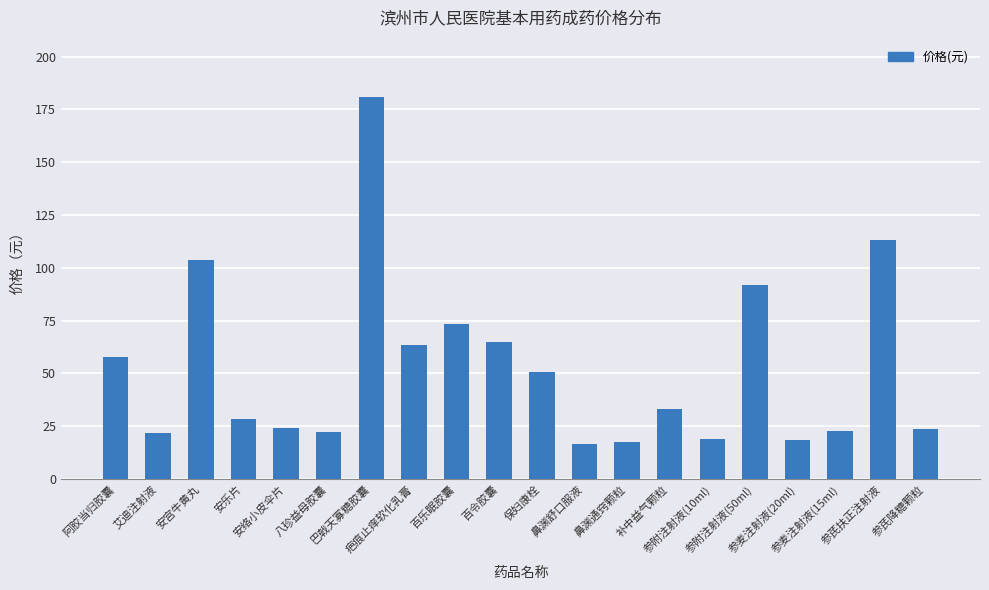

What is the sum of the values at 鼻渊通窍颗粒 and 八珍益母胶囊?

39.7